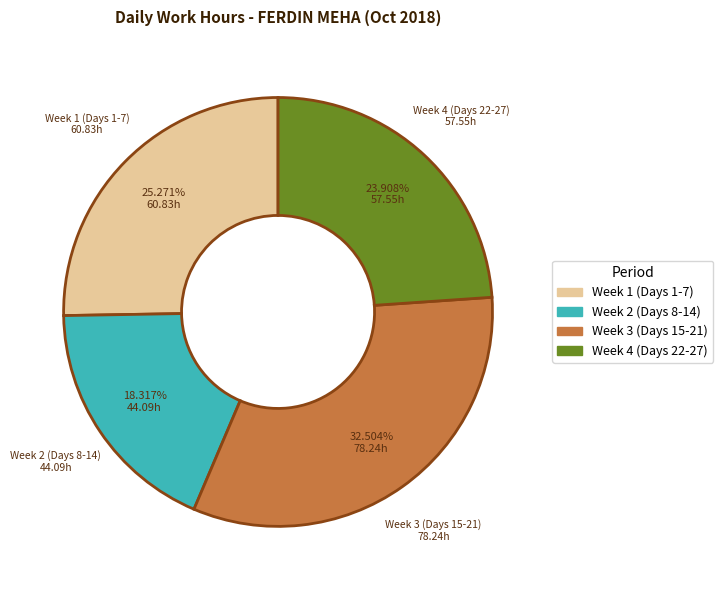

Rank the categories by value from lowest to highest.

Week 2 (Days 8-14), Week 4 (Days 22-27), Week 1 (Days 1-7), Week 3 (Days 15-21)